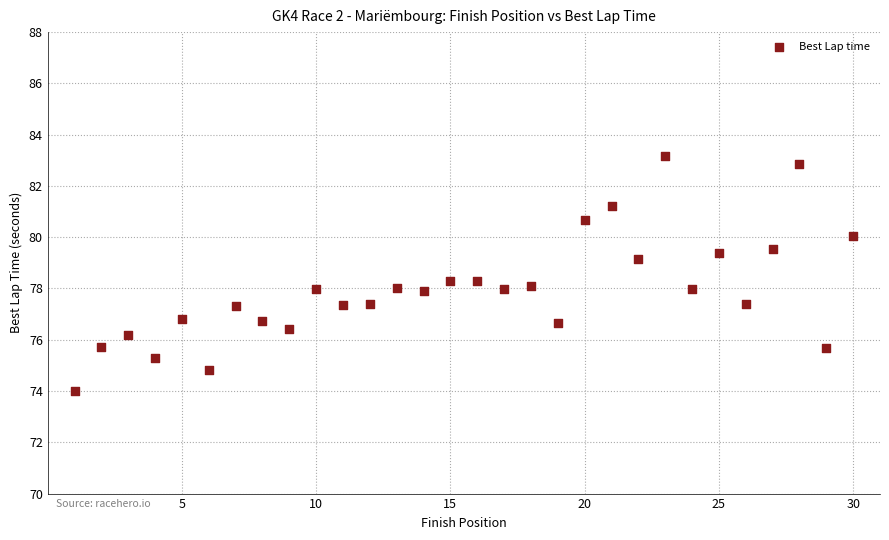

What is the range of X values (max minus min)?

29.0